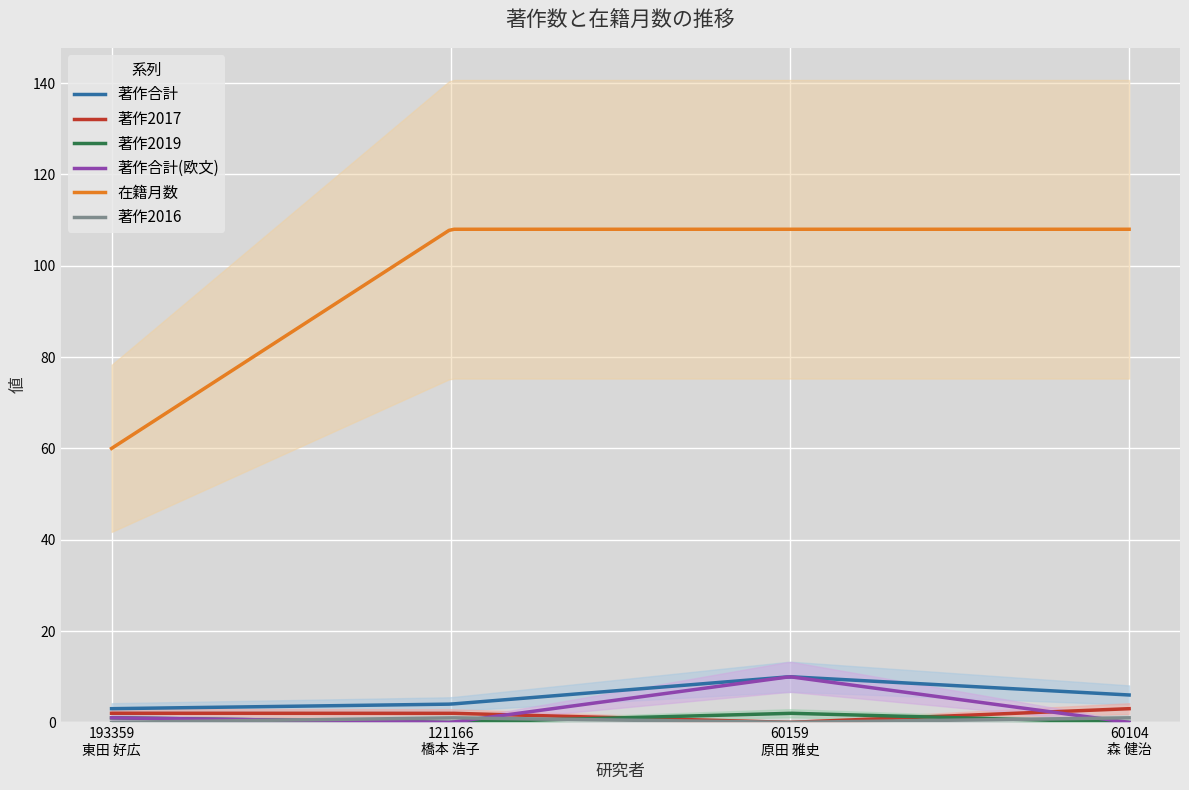

What is the total value across all series at 60159
原田 雅史?

130